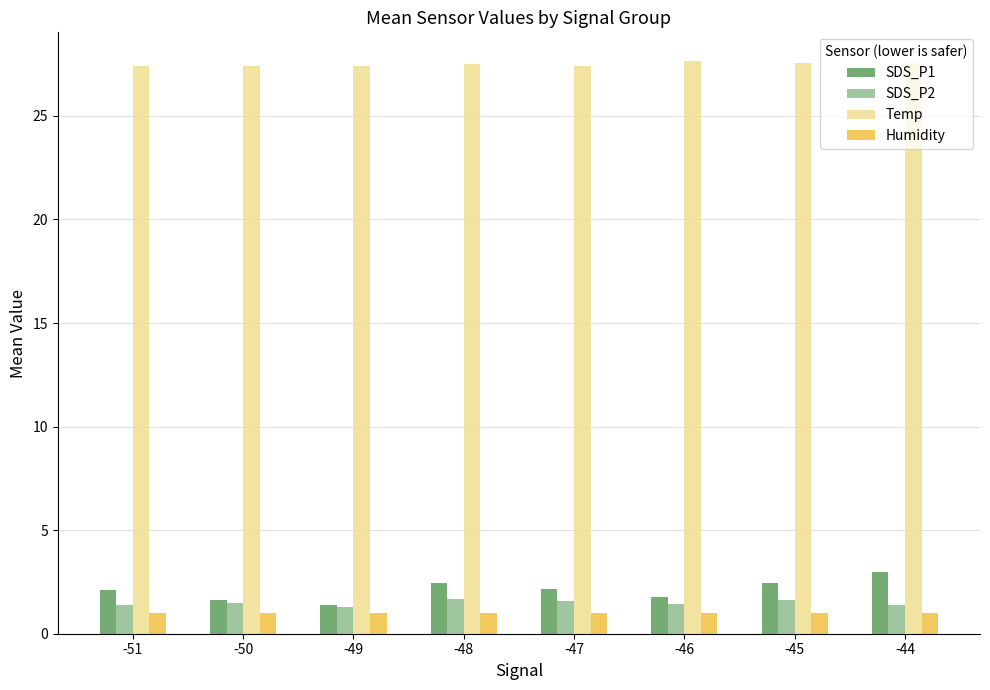

Which series has the widest spread of values?

SDS_P1